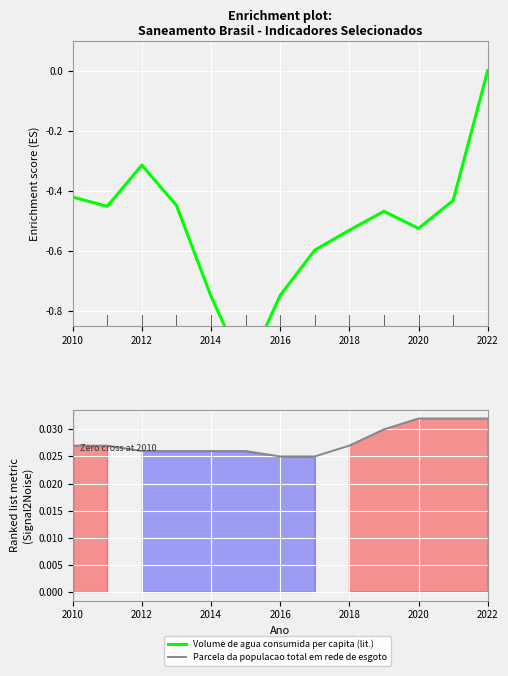

Which series has the widest spread of values?

Volume de agua consumida per capita (lit.)